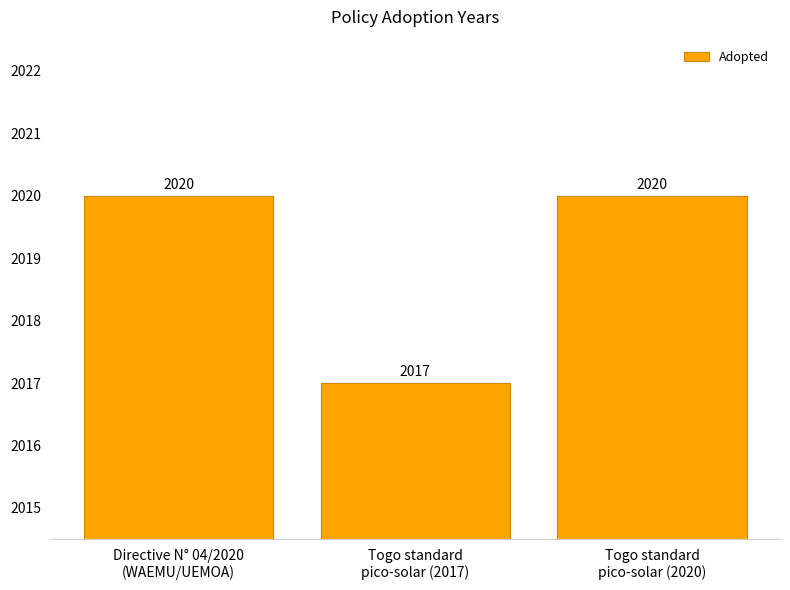

What is the label of the 2nd bar from the right?

Togo standard
pico-solar (2017)